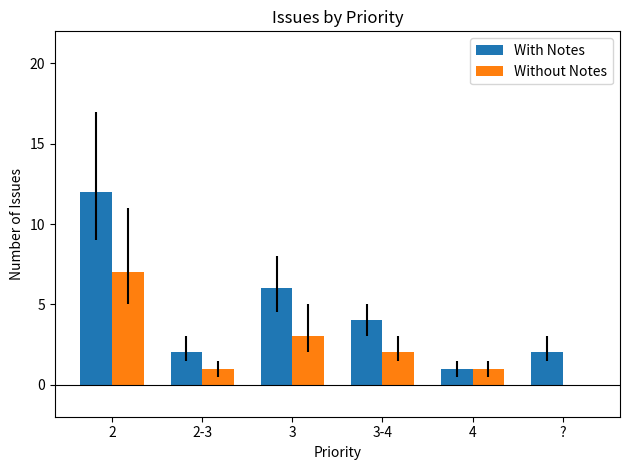

Which series has the largest total across all categories?

With Notes